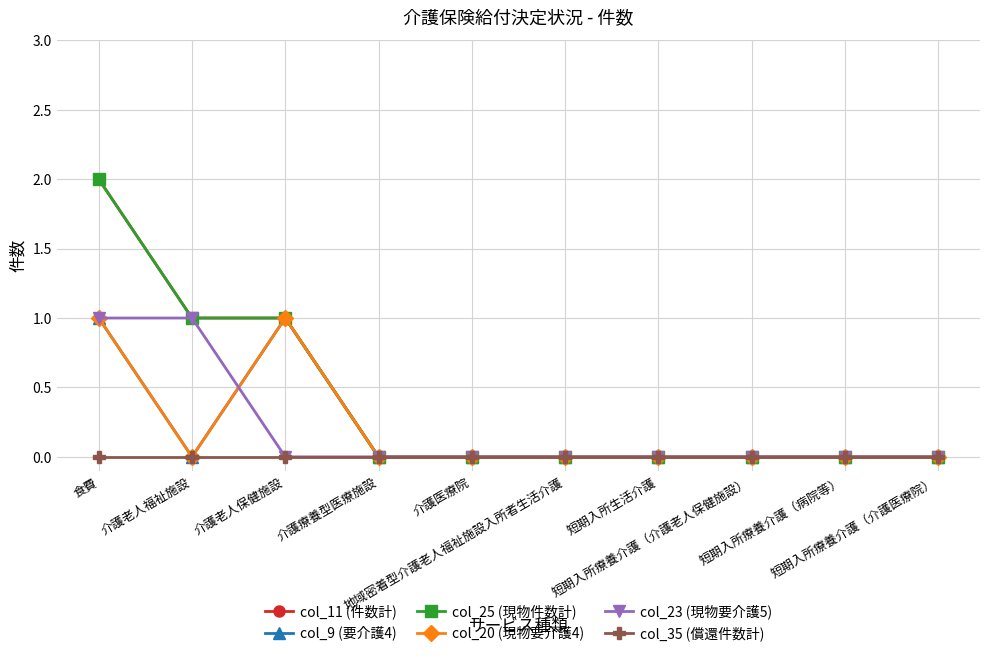

The value of col_25 (現物件数計) at 短期入所生活介護 is 1. True or false?

False